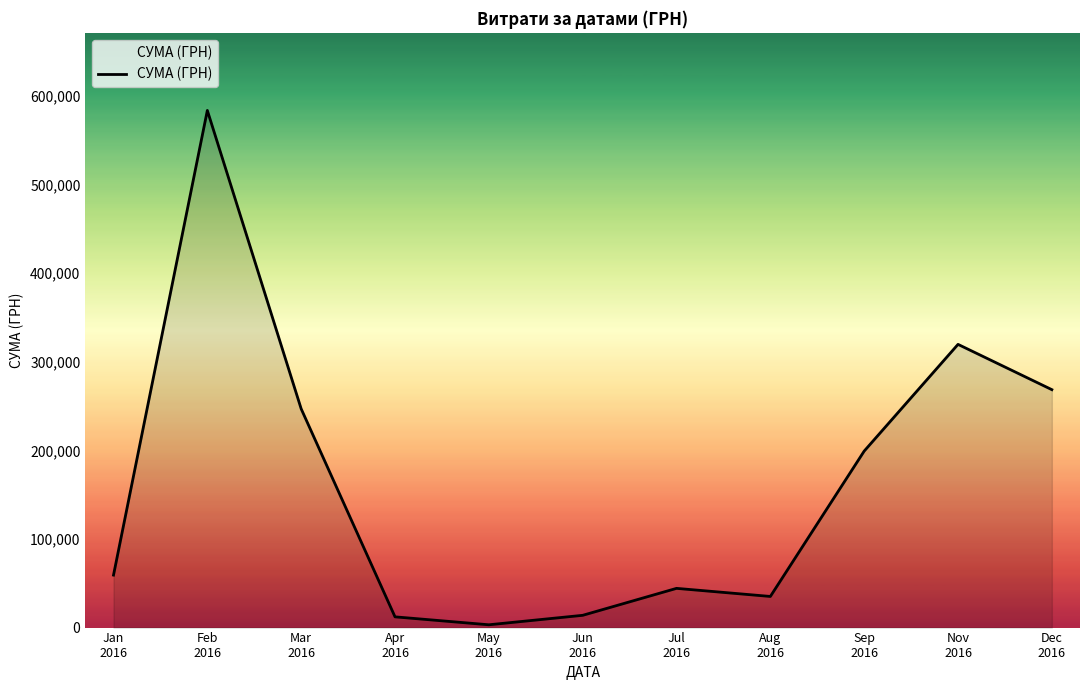

What is the average value?

162301.0